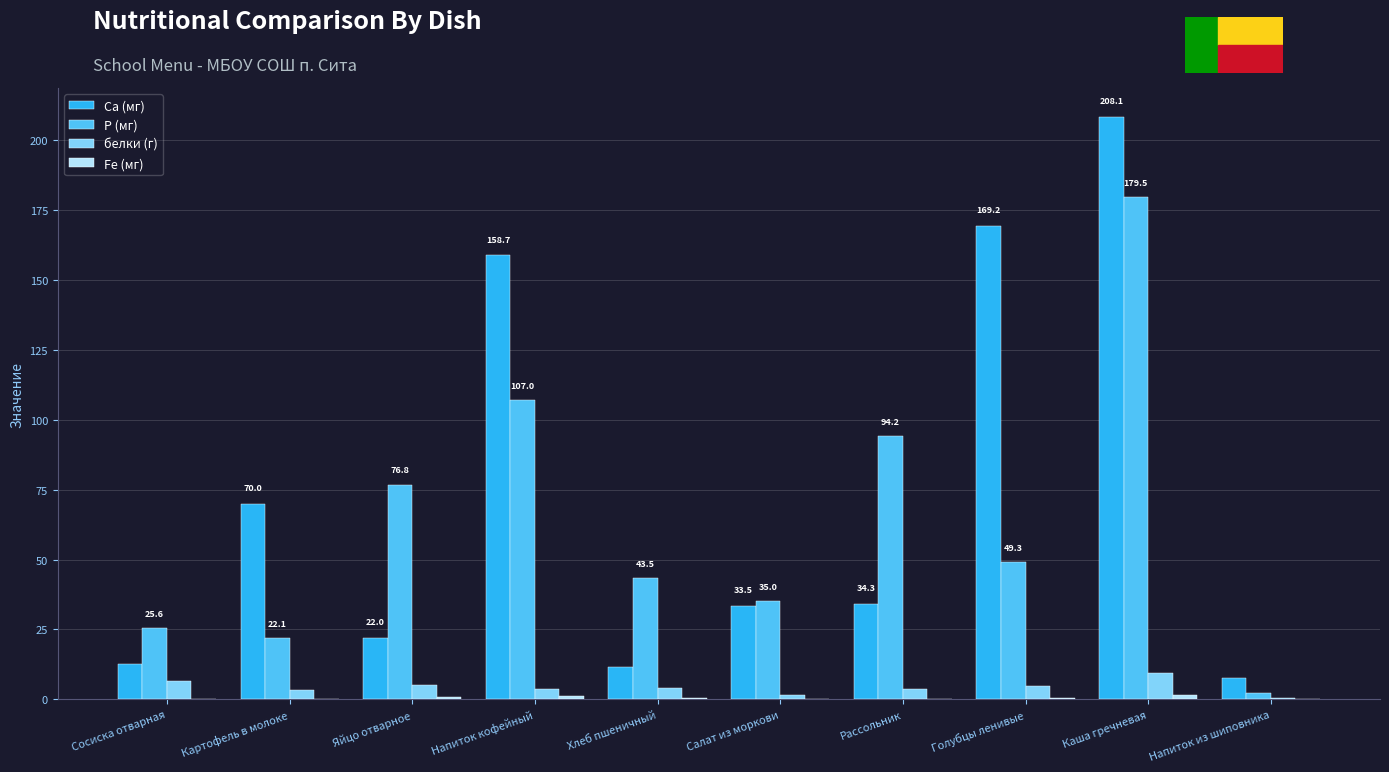

At which label does Р (мг) reach its peak?

Каша гречневая